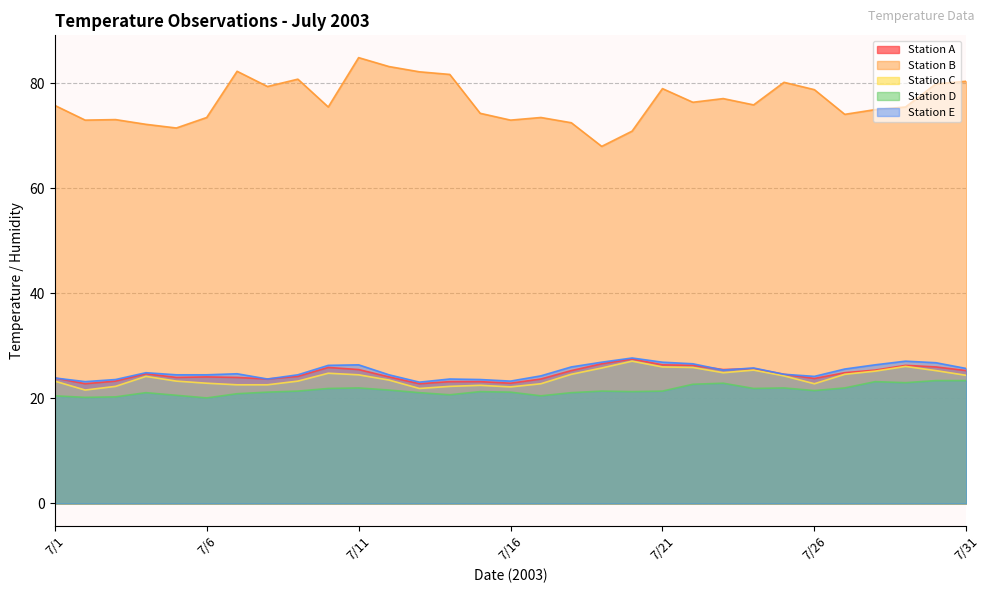

Where is the first local maximum for Station C?

7/4